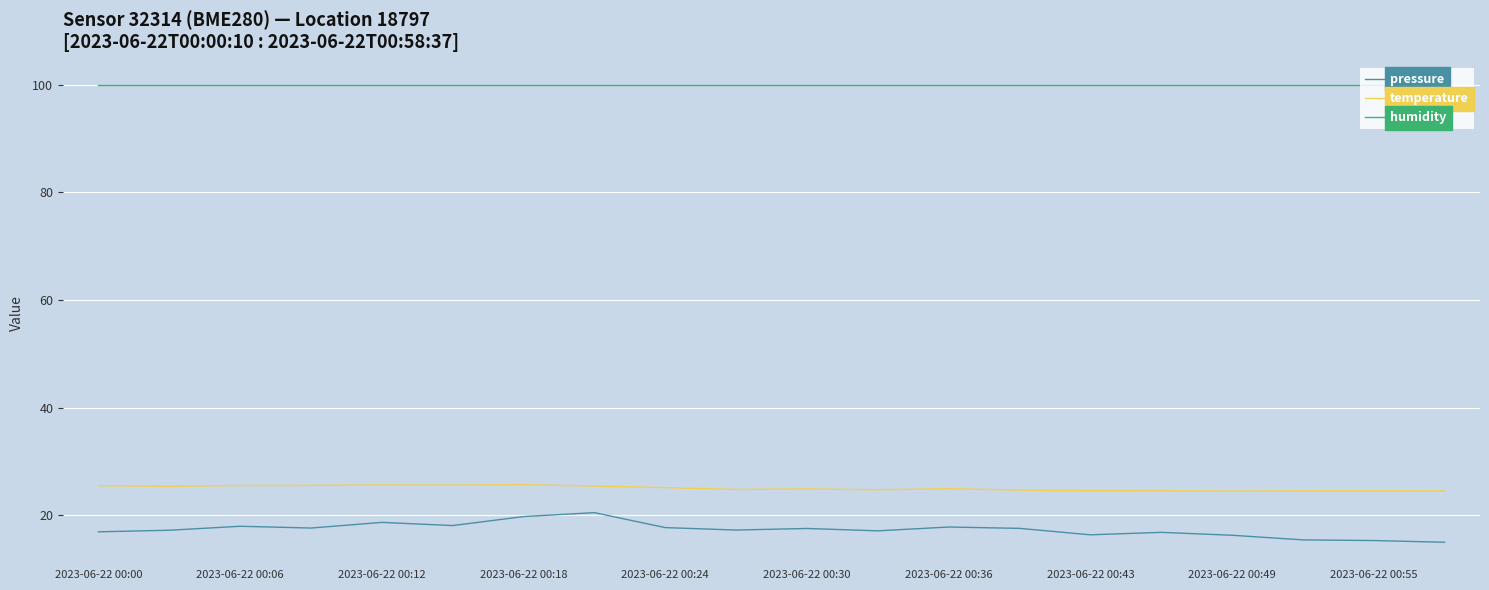

In pressure, how many points are higher than both neighbors (excluding endpoints)?

6